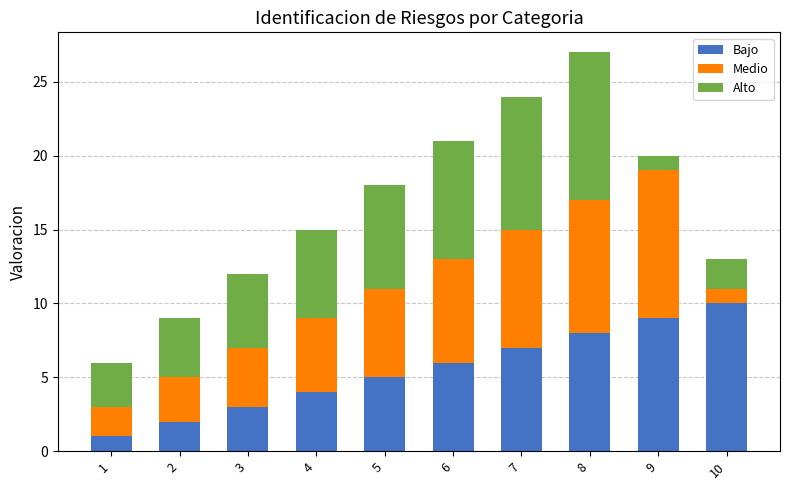

What is the highest value of the Bajo series?

10